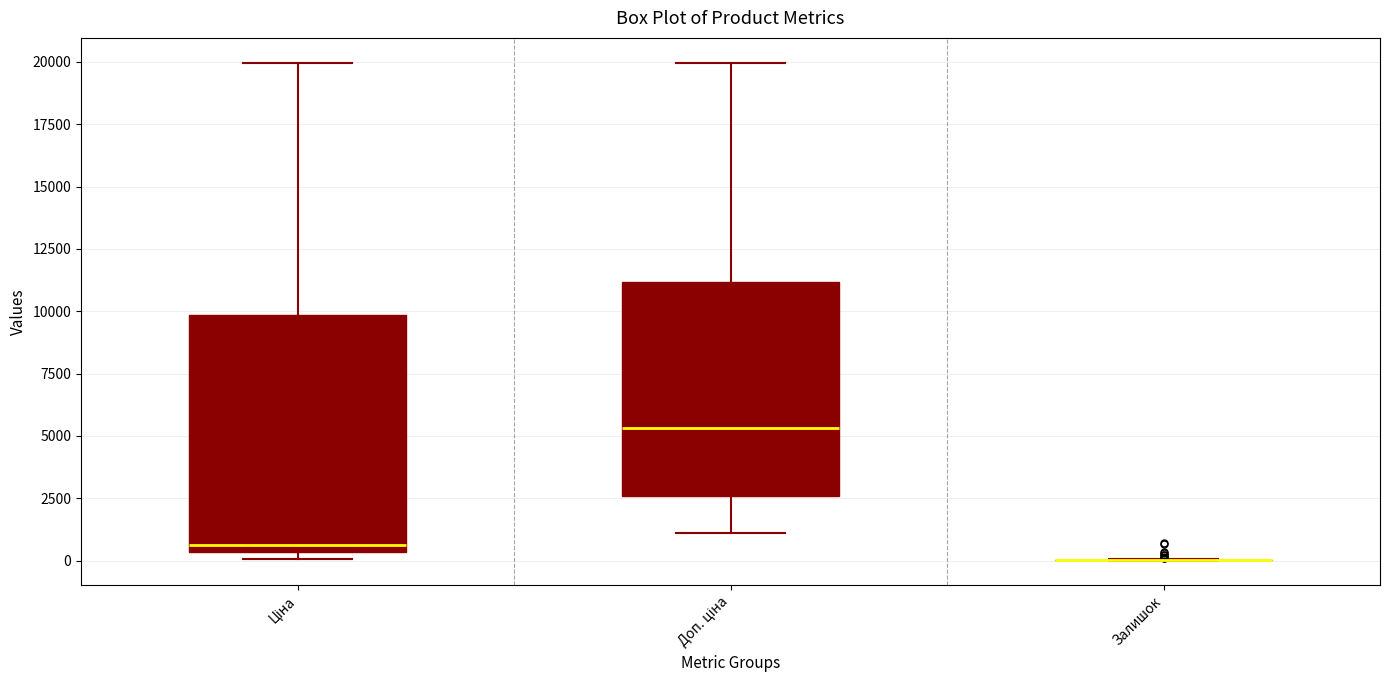

Reading left to right, read every box against the y-axis: the position of its median line, the range the box covers, and the ends of its whiskers. The values are not printed on the chart, so give them approximately, as read against the axis.

Ціна: median 500 (just above the box's lower edge), box 500 to 10000, whiskers 0 to 20000
Доп. ціна: median 5500, box 2500 to 11000, whiskers 1000 to 20000
Залишок: box collapsed to a line at 0, whiskers 0 to 0